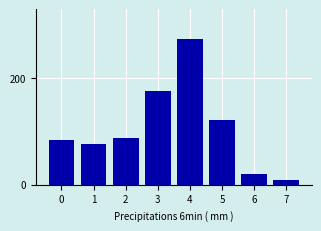

Reading right to left, list all the values displayed in this chart.

9	20	121	275	176	88	76	85